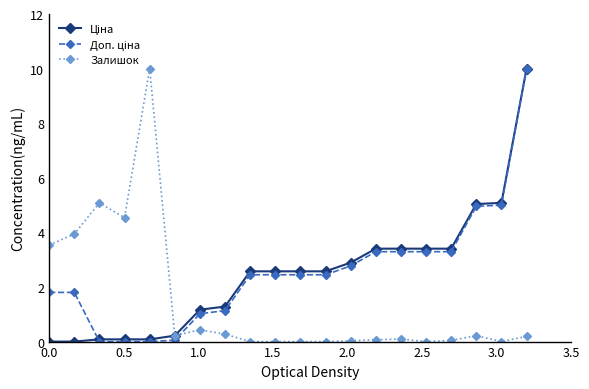

At how many categories does at least one series exceed 2?

17